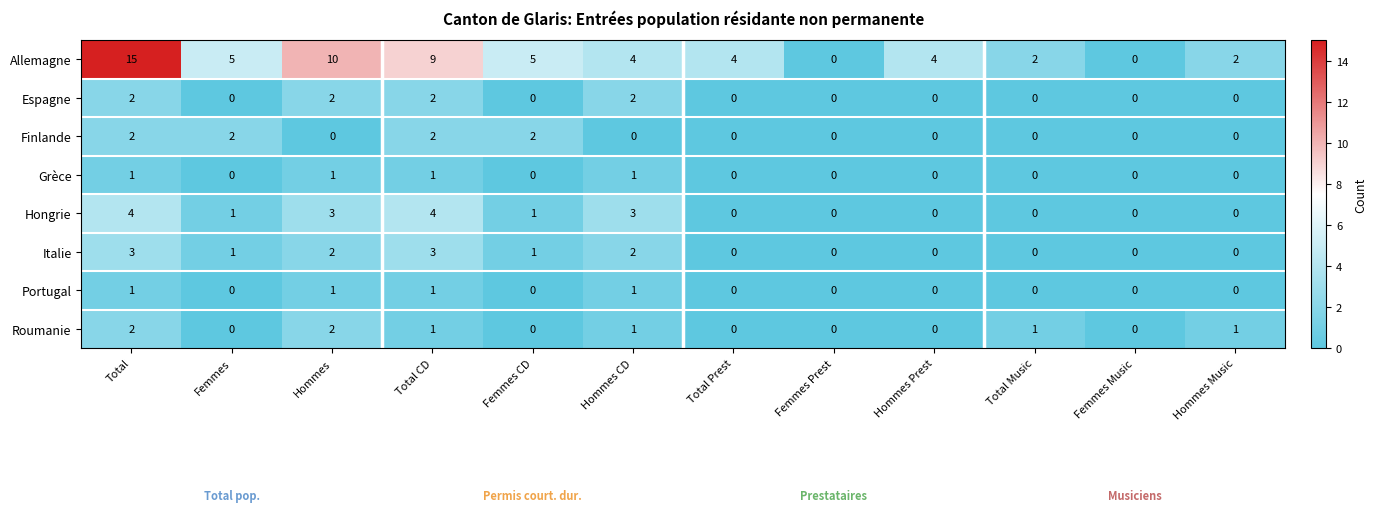

What is the sum of all Allemagne values?

60